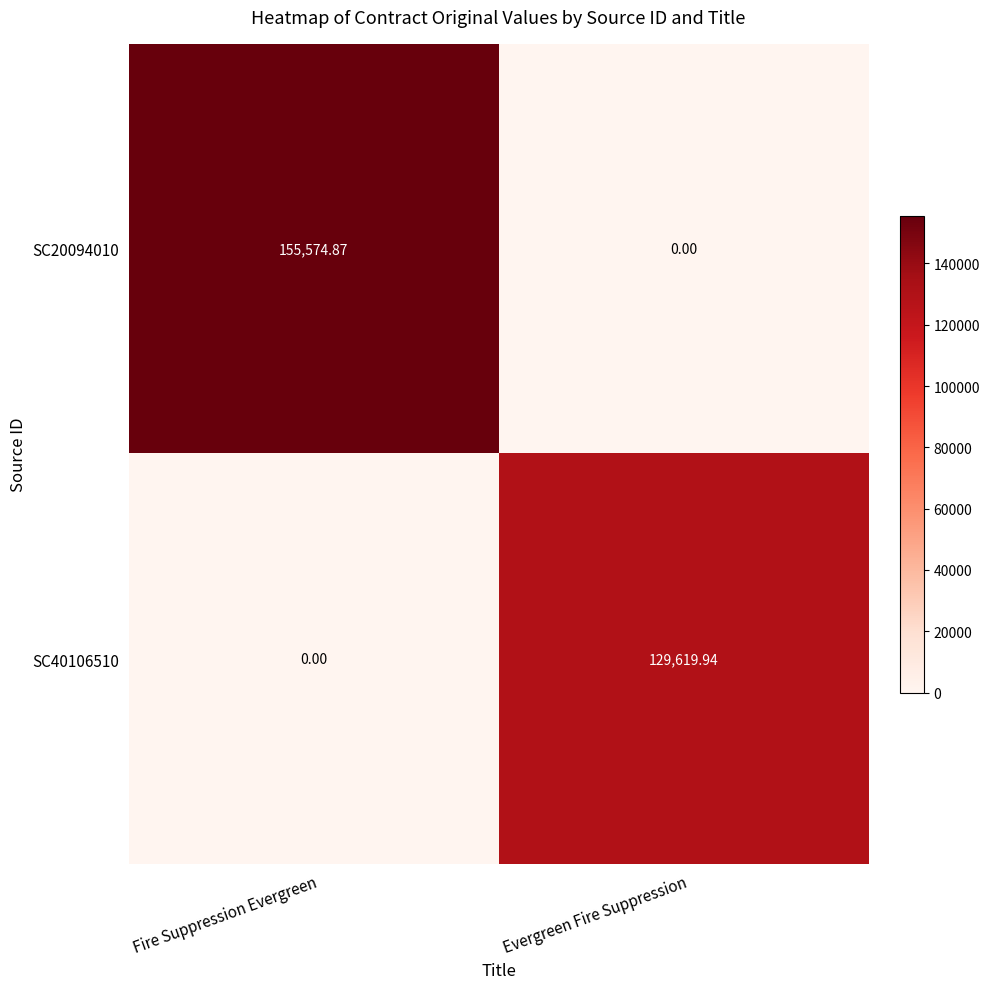

At which label does SC20094010 first exceed 155574?

Fire Suppression Evergreen